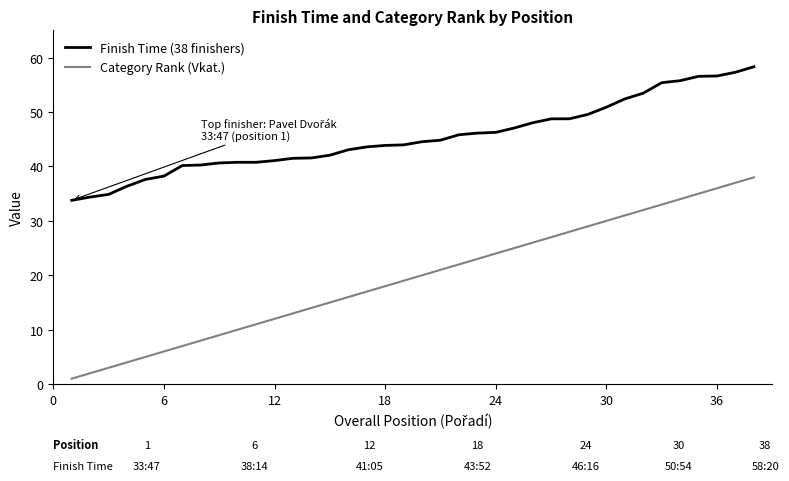

What is the lowest value of the Finish Time (38 finishers) series?

33.8